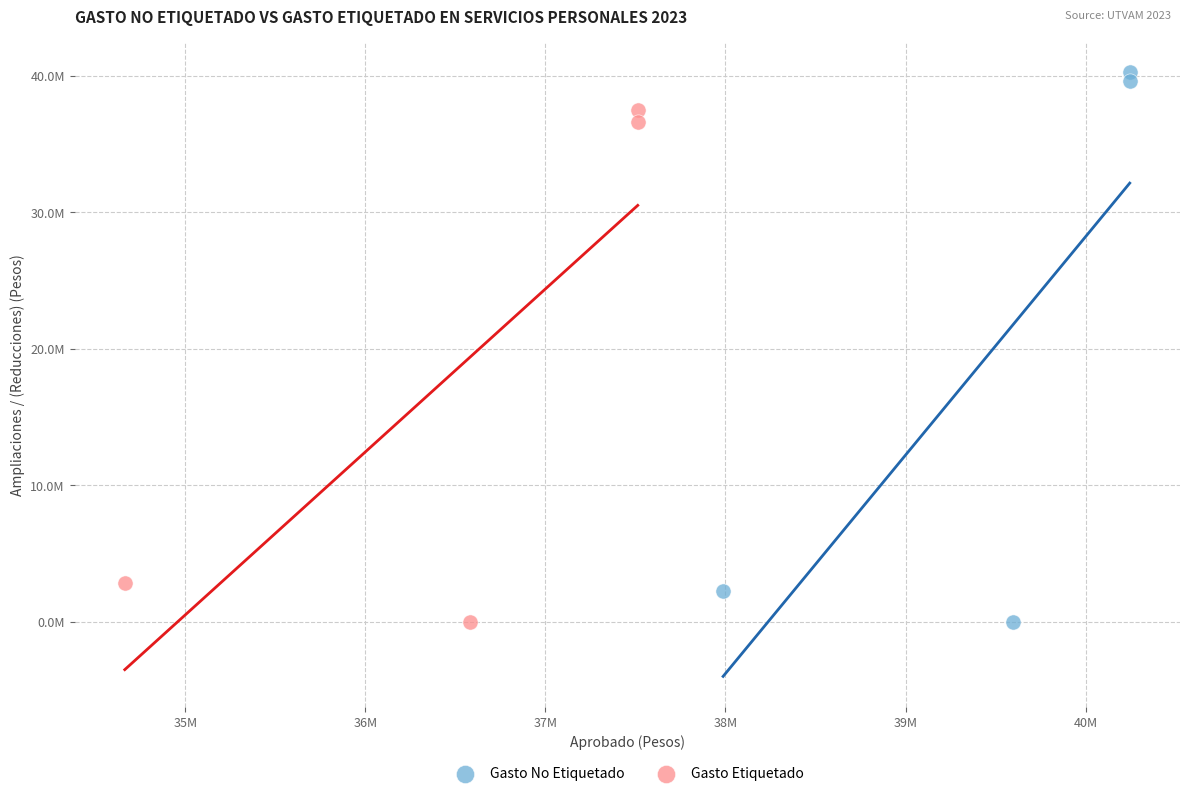

What are all the series names shown in the legend?

Gasto No Etiquetado, Gasto Etiquetado